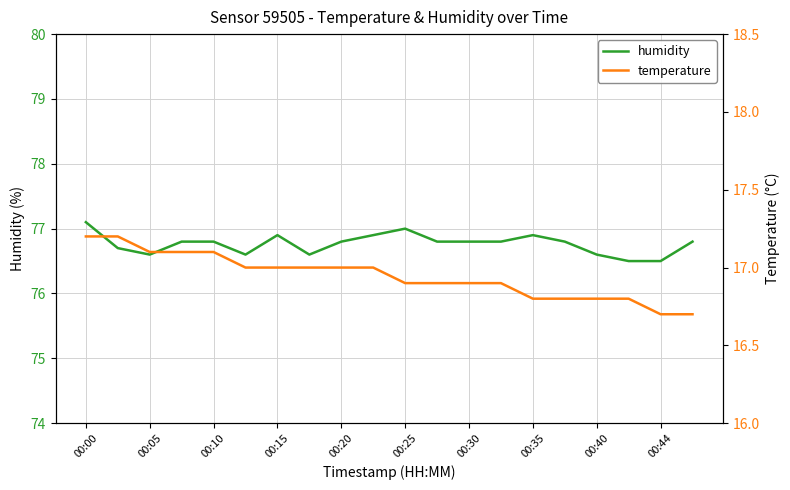

Reading right to left, extract all data points from this chart.

humidity: 76.8	76.5	76.5	76.6	76.8	76.9	76.8	76.8	76.8	77.0	76.9	76.8	76.6	76.9	76.6	76.8	76.8	76.6	76.7	77.1
temperature: 16.7	16.7	16.8	16.8	16.8	16.8	16.9	16.9	16.9	16.9	17.0	17.0	17.0	17.0	17.0	17.1	17.1	17.1	17.2	17.2